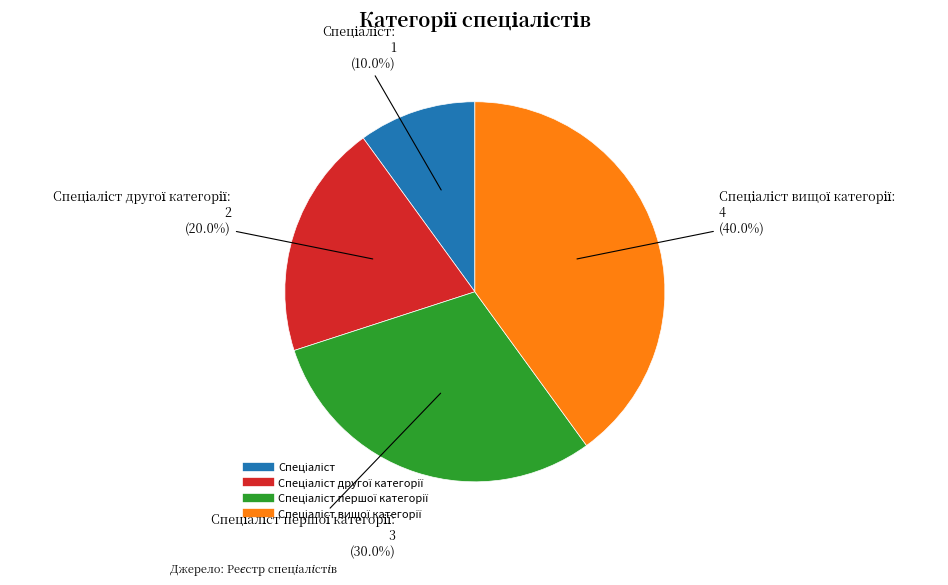

Is there a majority slice in this chart?

No